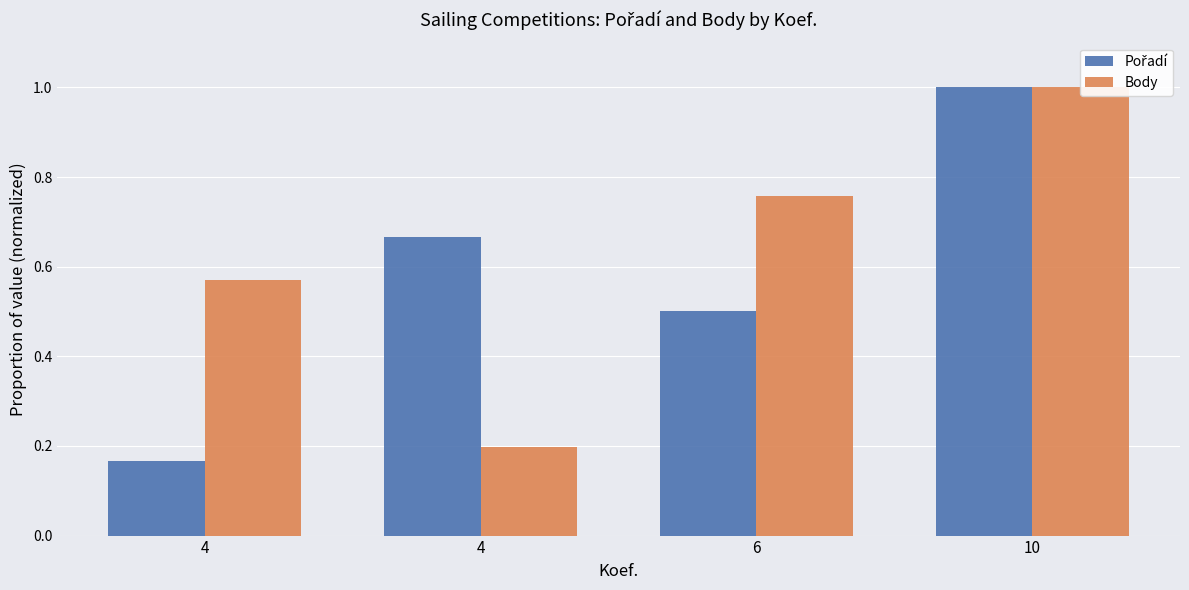

What is the sum of all Pořadí values?

2.3